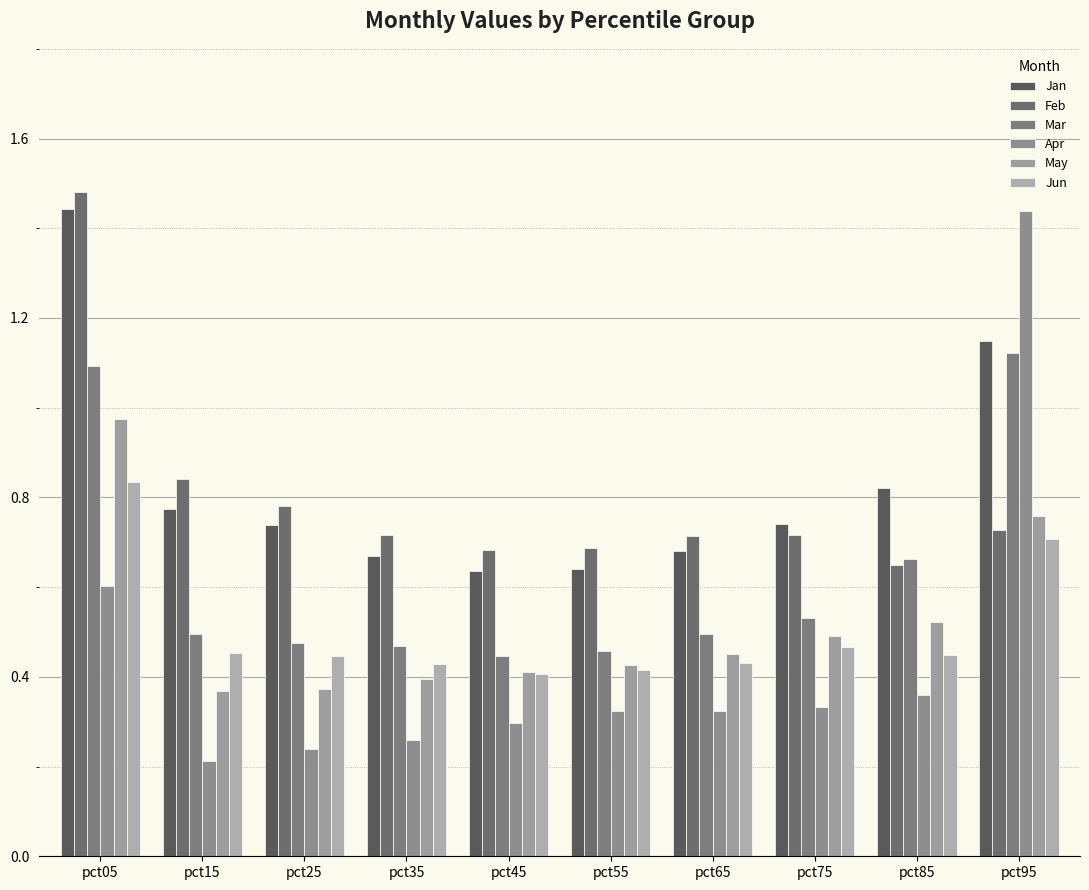

At which category is the sum across all series the highest?

pct05